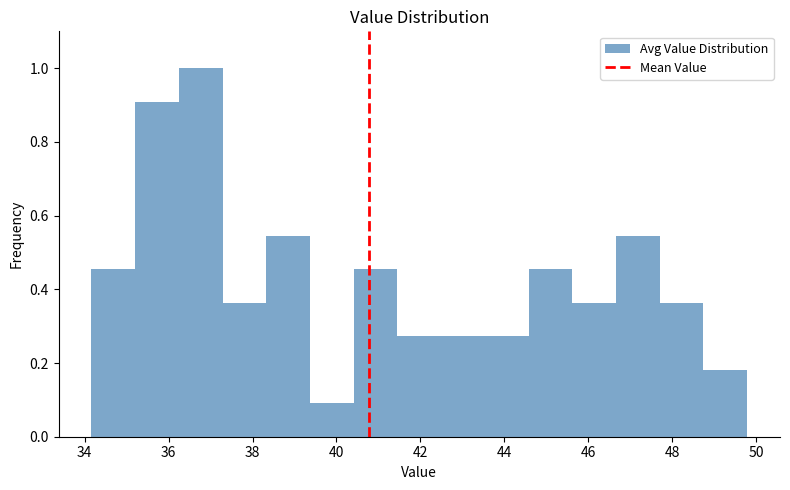

Reading left to right, list every bar in this chart as the range it spans on the x-axis followed by its height. Neither the bar edges nor the heights are printed on the chart, so give them approximately, as read against the axes.

34.2 to 35.2: 0.46
35.2 to 36.2: 0.90
36.2 to 37.2: 1.00
37.2 to 38.4: 0.36
38.4 to 39.4: 0.54
39.4 to 40.4: 0.10
40.4 to 41.4: 0.46
41.4 to 42.4: 0.28
42.4 to 43.6: 0.28
43.6 to 44.6: 0.28
44.6 to 45.6: 0.46
45.6 to 46.6: 0.36
46.6 to 47.8: 0.54
47.8 to 48.8: 0.36
48.8 to 49.8: 0.18